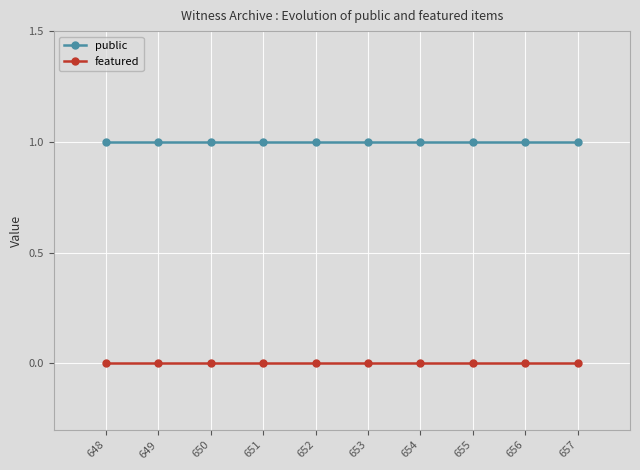

True or false: featured and public cross at least once.

False